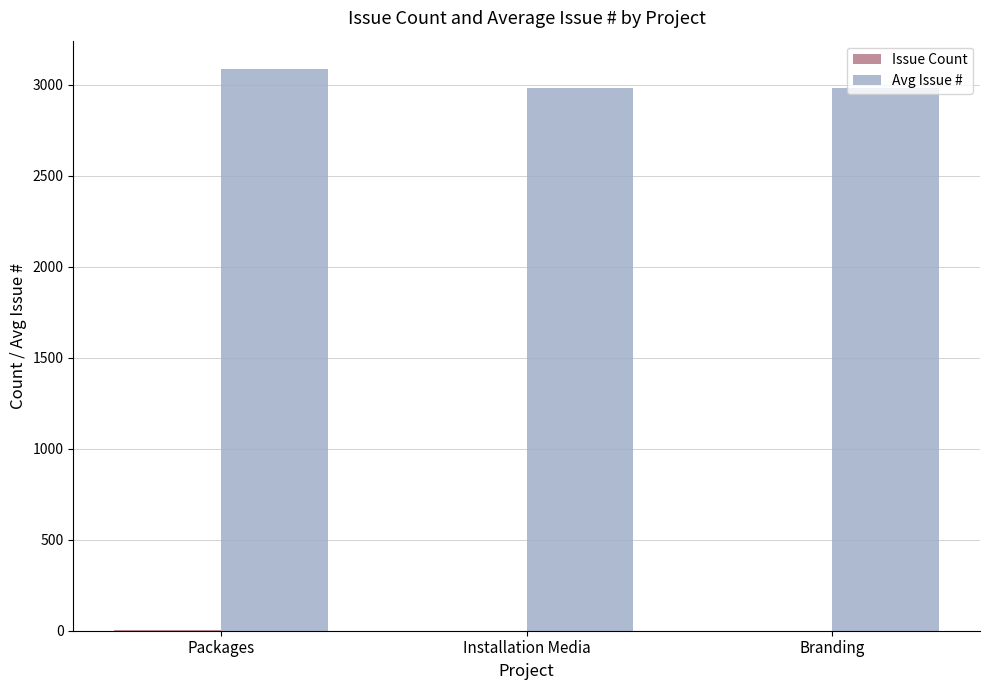

True or false: Avg Issue # has a value of 1980 at Installation Media.

False